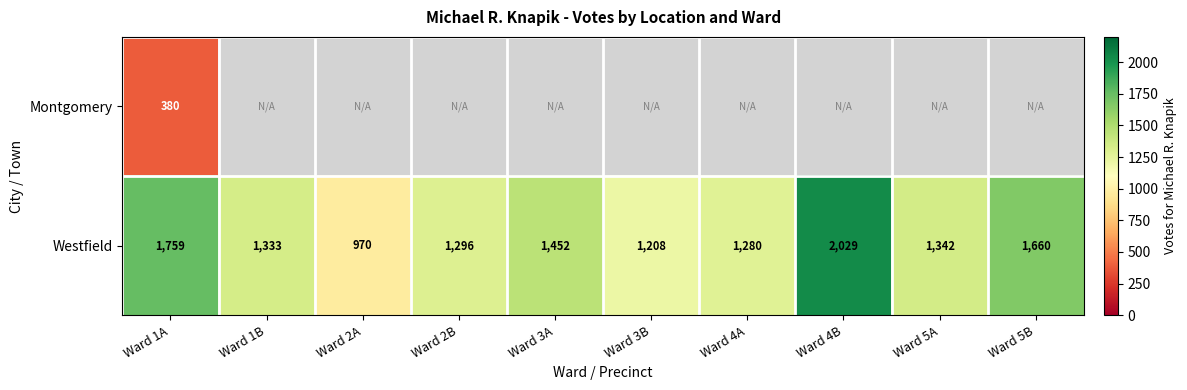

What is the spread (max minus min) of values at Ward 1A?

1379